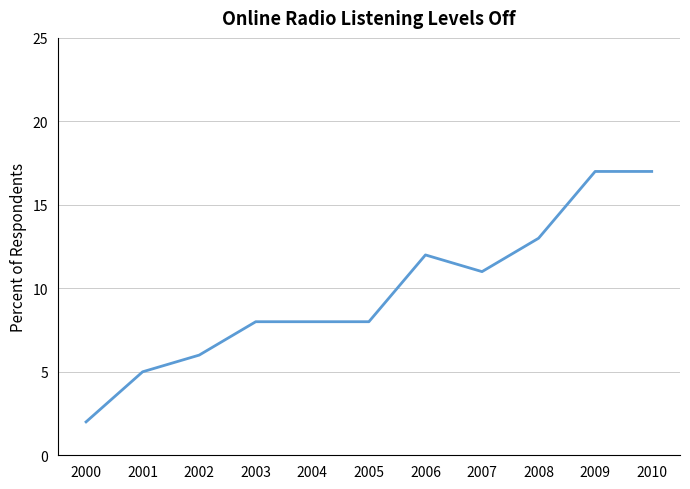

Which has a higher value, 2007 or 2010?

2010